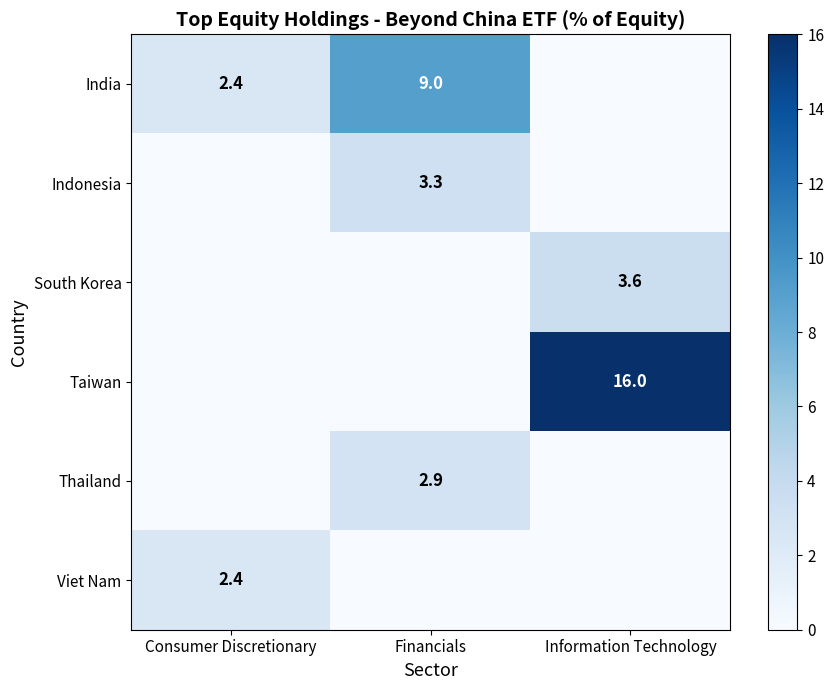

At which category does the chart reach its minimum across all series?

Information Technology